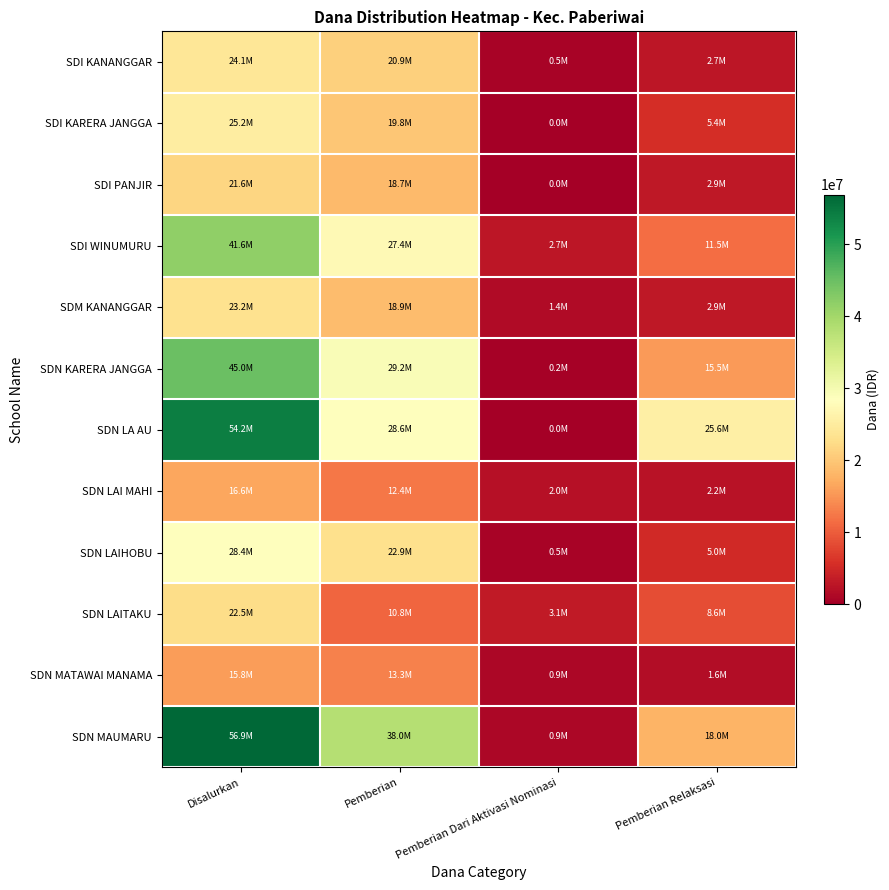

Which series has the largest total across all categories?

SDN MAUMARU